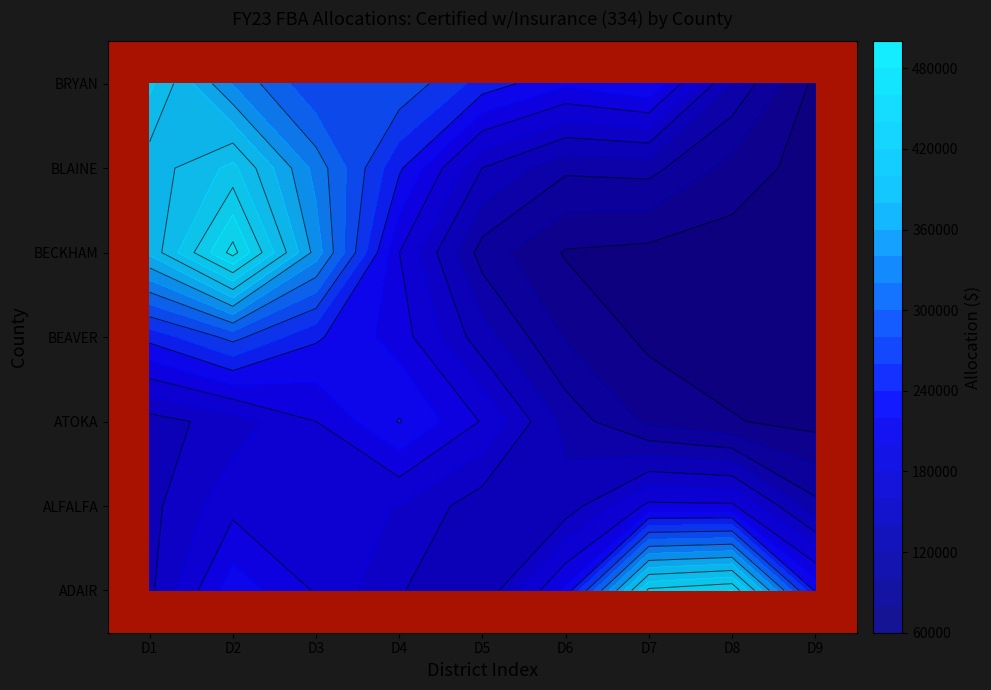

Which series has the largest total across all categories?

ADAIR